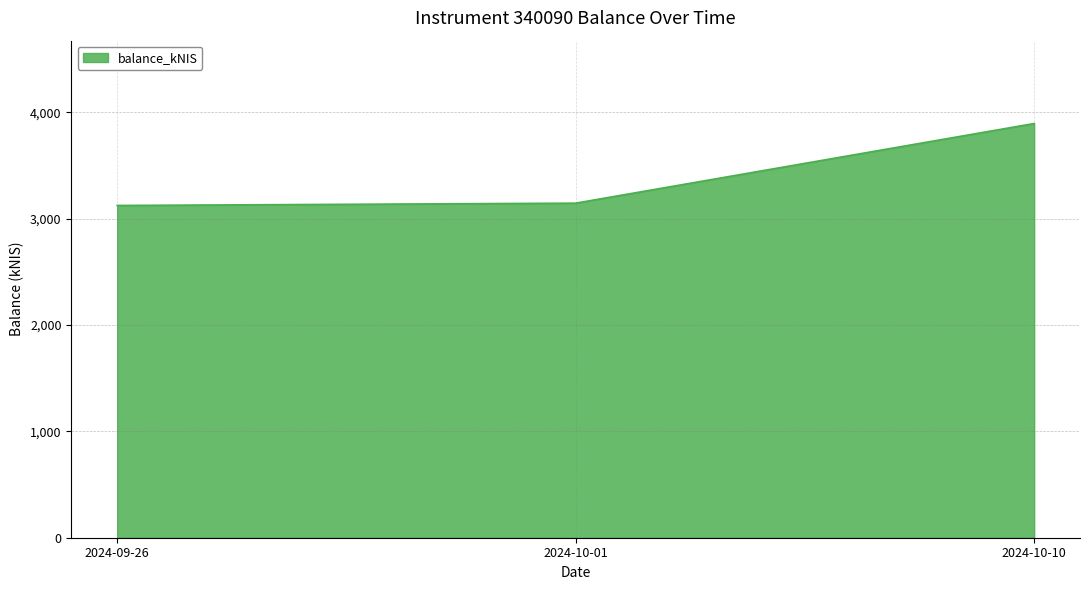

How many lines are shown in the chart?

1